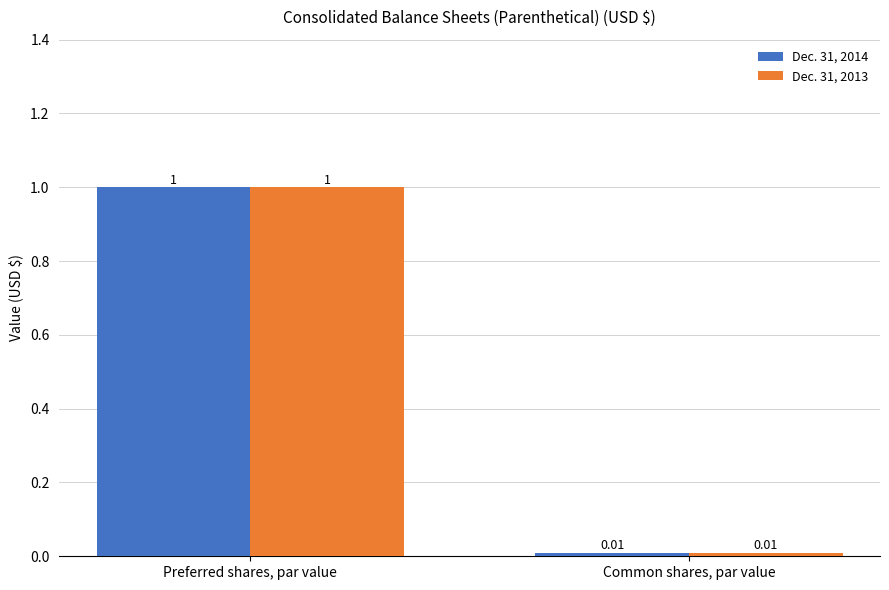

Which category has the highest value in the Dec. 31, 2013 series?

Preferred shares, par value